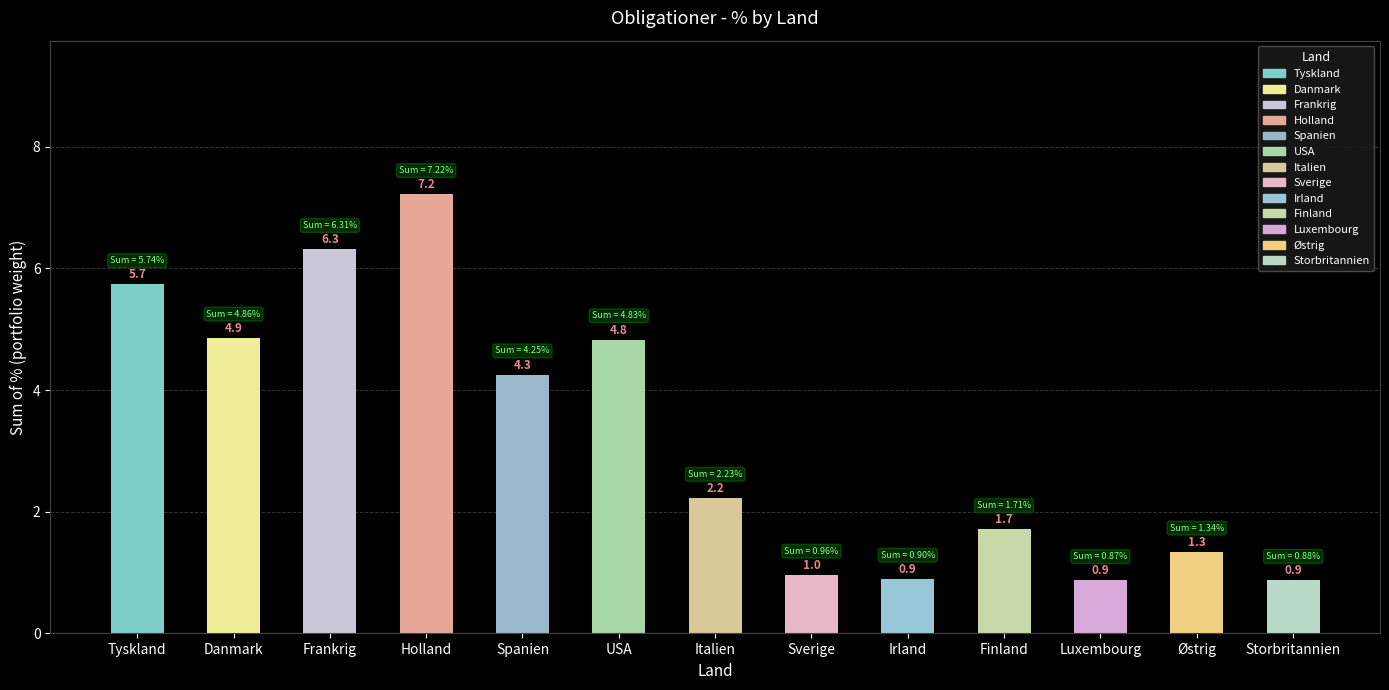

Reading left to right, extract all data points from this chart.

Tyskland=5.7	Danmark=4.9	Frankrig=6.3	Holland=7.2	Spanien=4.3	USA=4.8	Italien=2.2	Sverige=1.0	Irland=0.9	Finland=1.7	Luxembourg=0.9	Østrig=1.3	Storbritannien=0.9